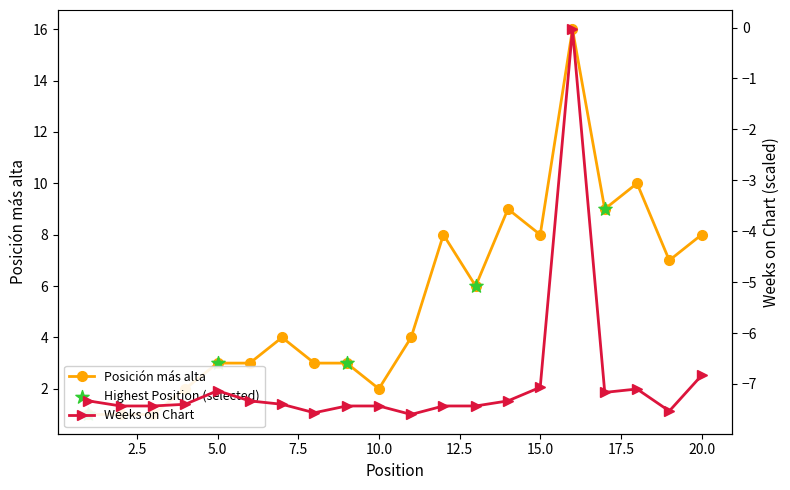

What is the total value across all series at 3?

-6.4